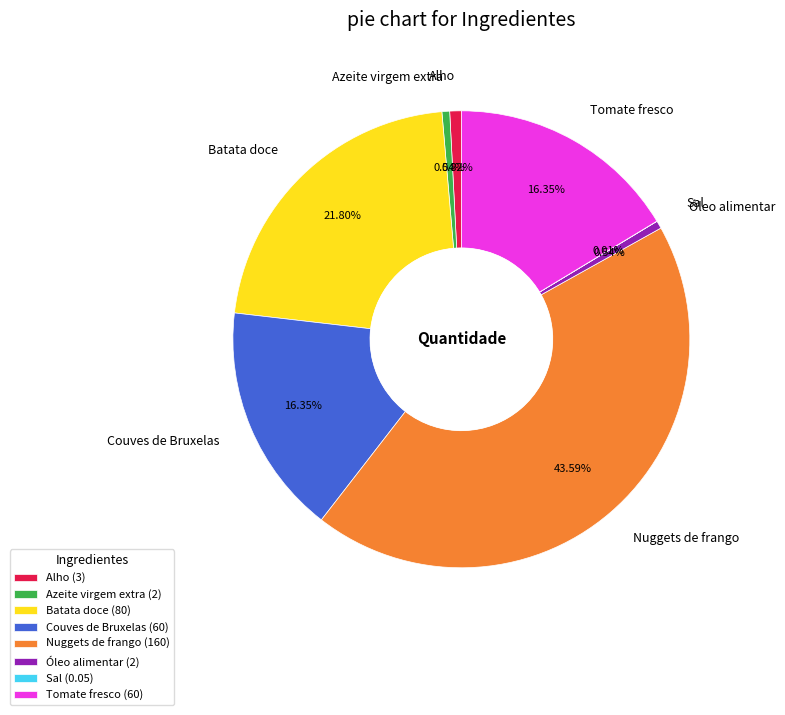

Do Alho and Óleo alimentar together represent more than half of the pie?

No